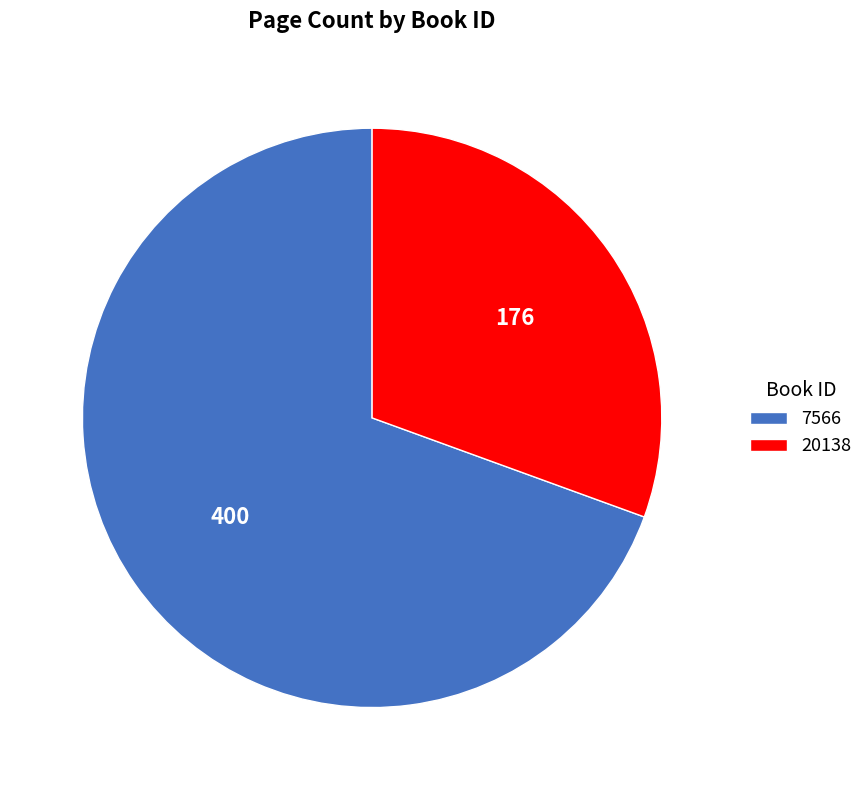

Rank the categories by value from highest to lowest.

7566, 20138